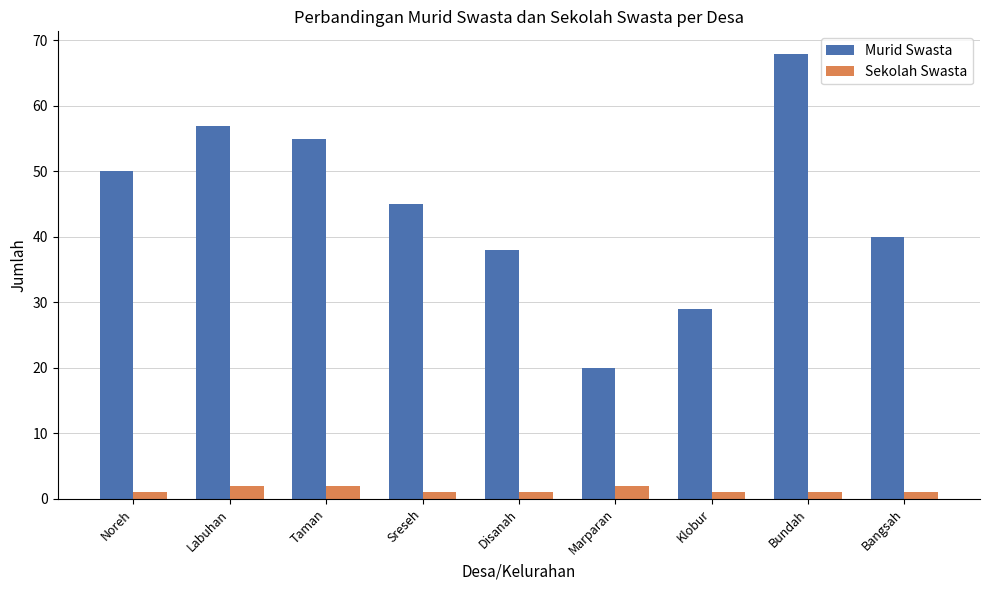

Reading left to right, transcribe all the data shown in this chart.

Murid Swasta: Noreh=50	Labuhan=57	Taman=55	Sreseh=45	Disanah=38	Marparan=20	Klobur=29	Bundah=68	Bangsah=40
Sekolah Swasta: Noreh=1	Labuhan=2	Taman=2	Sreseh=1	Disanah=1	Marparan=2	Klobur=1	Bundah=1	Bangsah=1